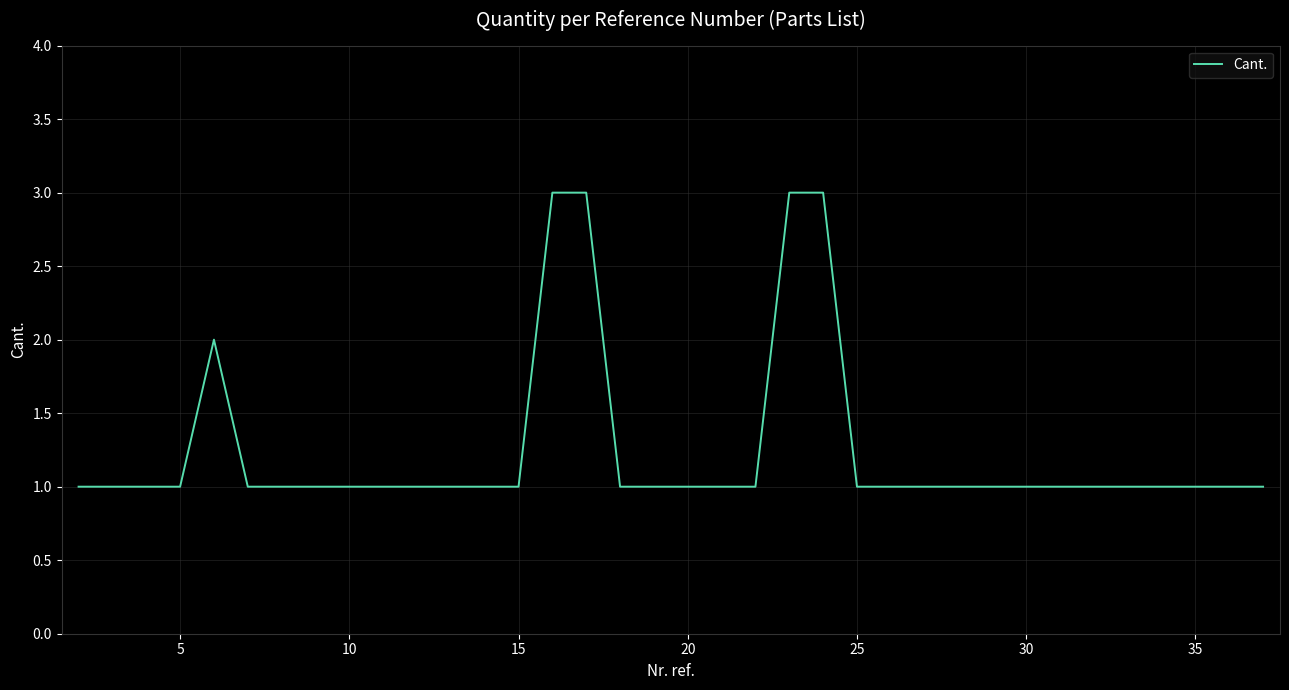

What is the difference between the second highest and second lowest values?

2